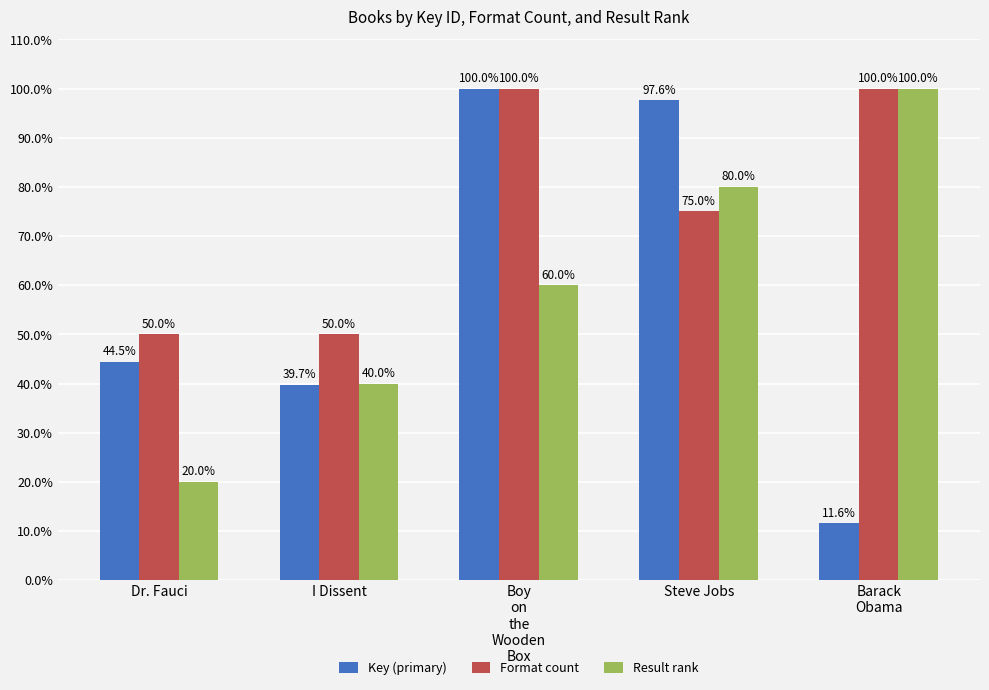

What are all the series names shown in the legend?

Key (primary), Format count, Result rank